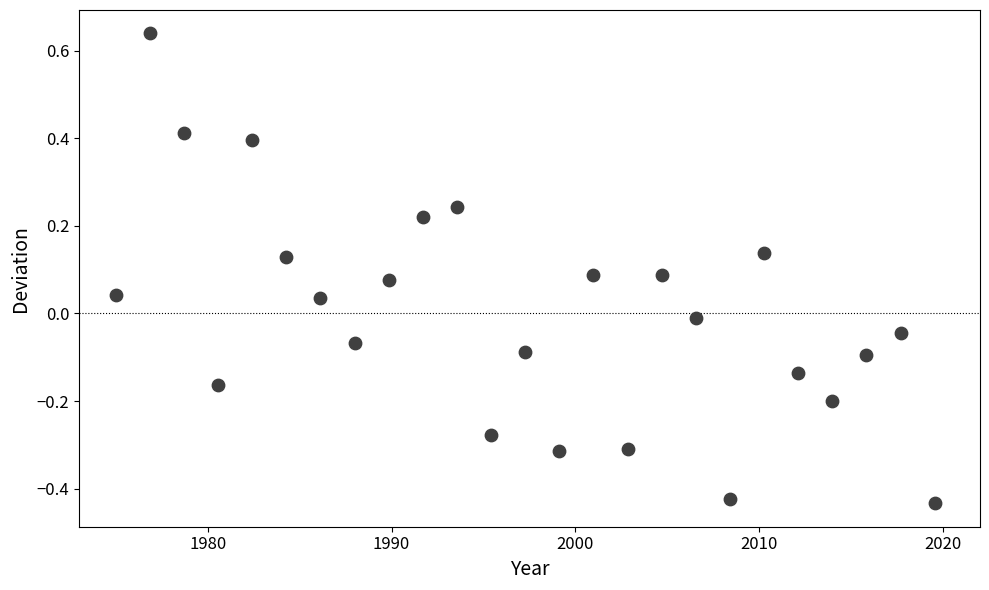

What is the range of X values (max minus min)?

44.5